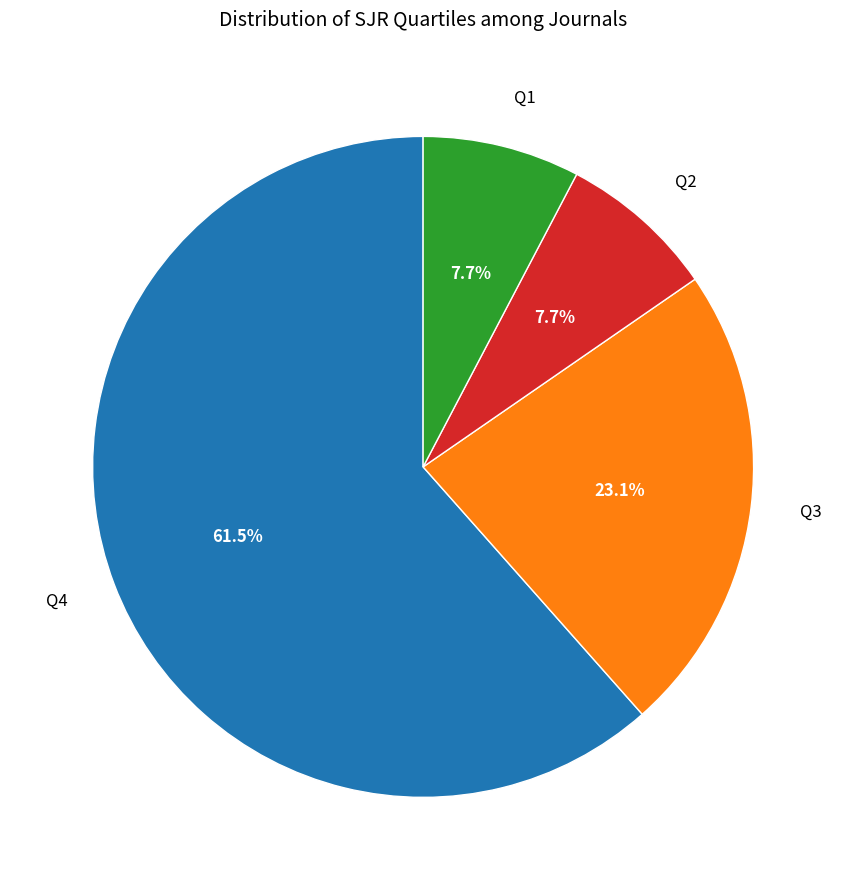

What percentage is NOT represented by Q1?

92.3%